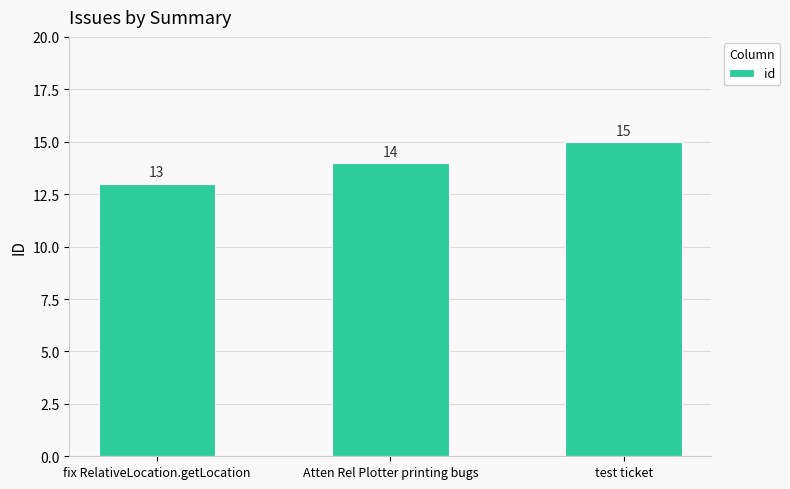

What is the difference between the values at test ticket and Atten Rel Plotter printing bugs?

1